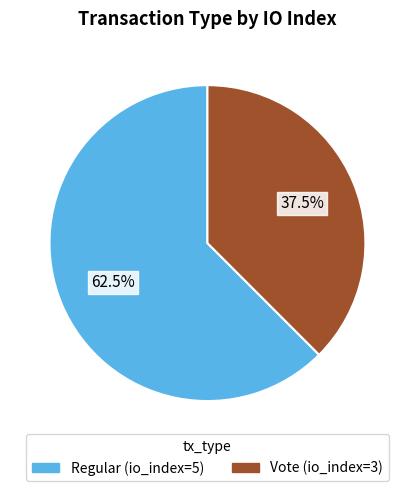

Count the number of slices in the pie.

2